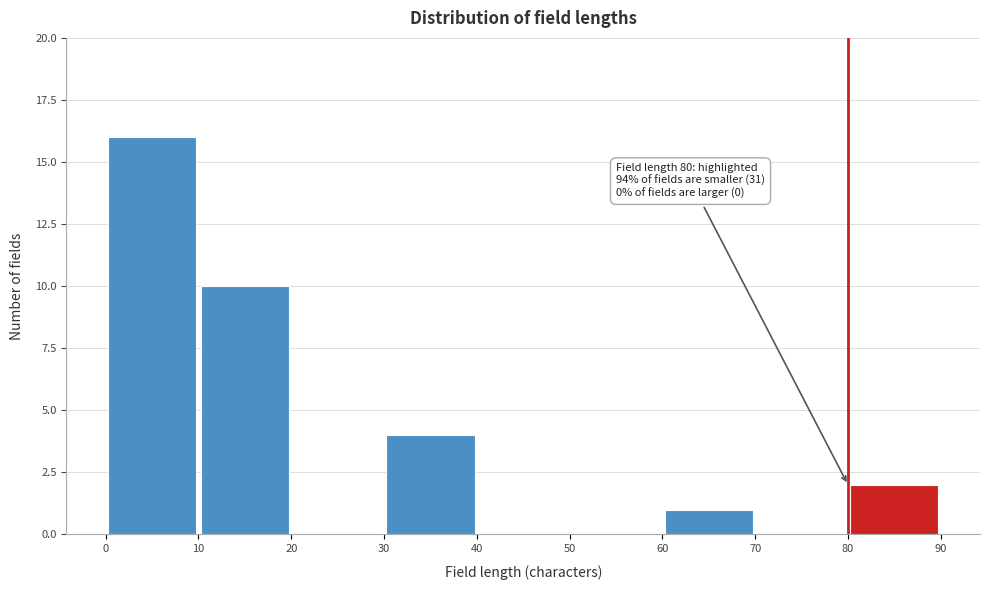

Over which range of the x-axis is the bar tallest?

0 to 10